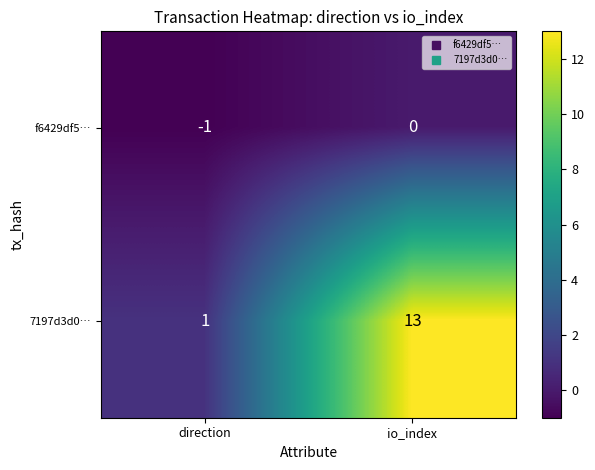

Where is f6429df5… nearest to the value 0?

io_index